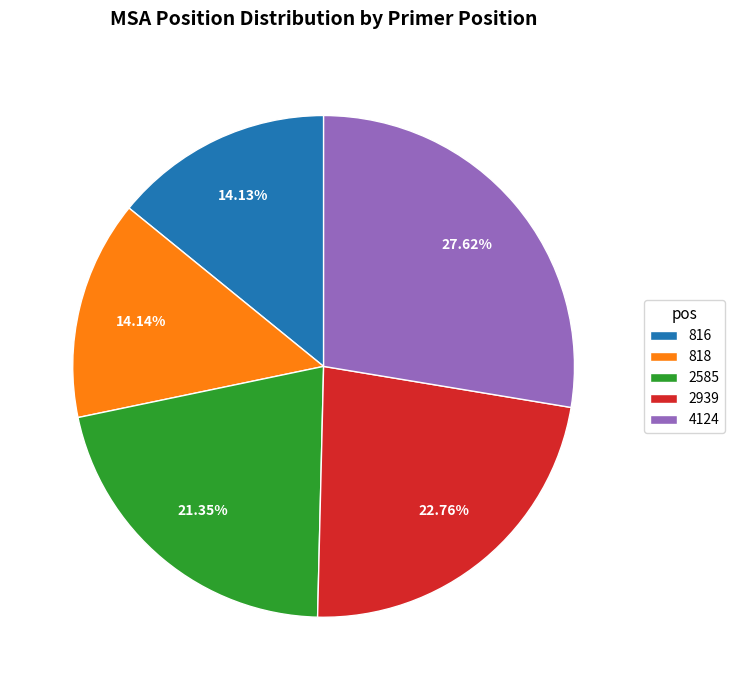

How many segments does this pie chart have?

5